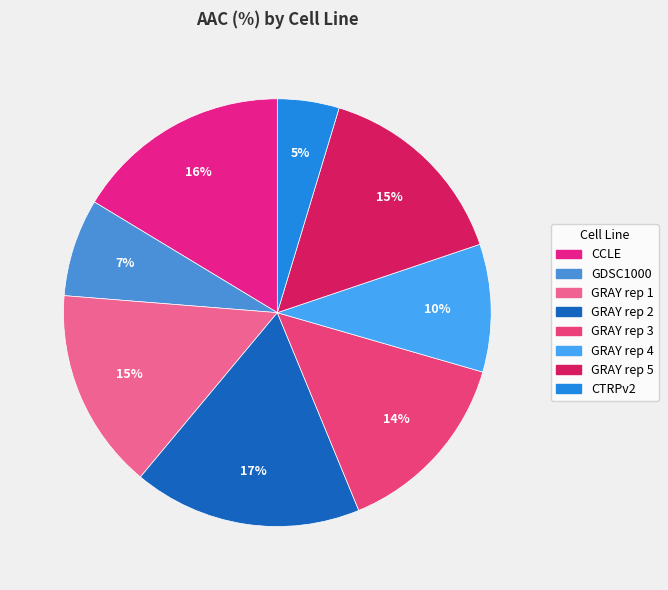

Which slice is the largest?

GRAY rep 2